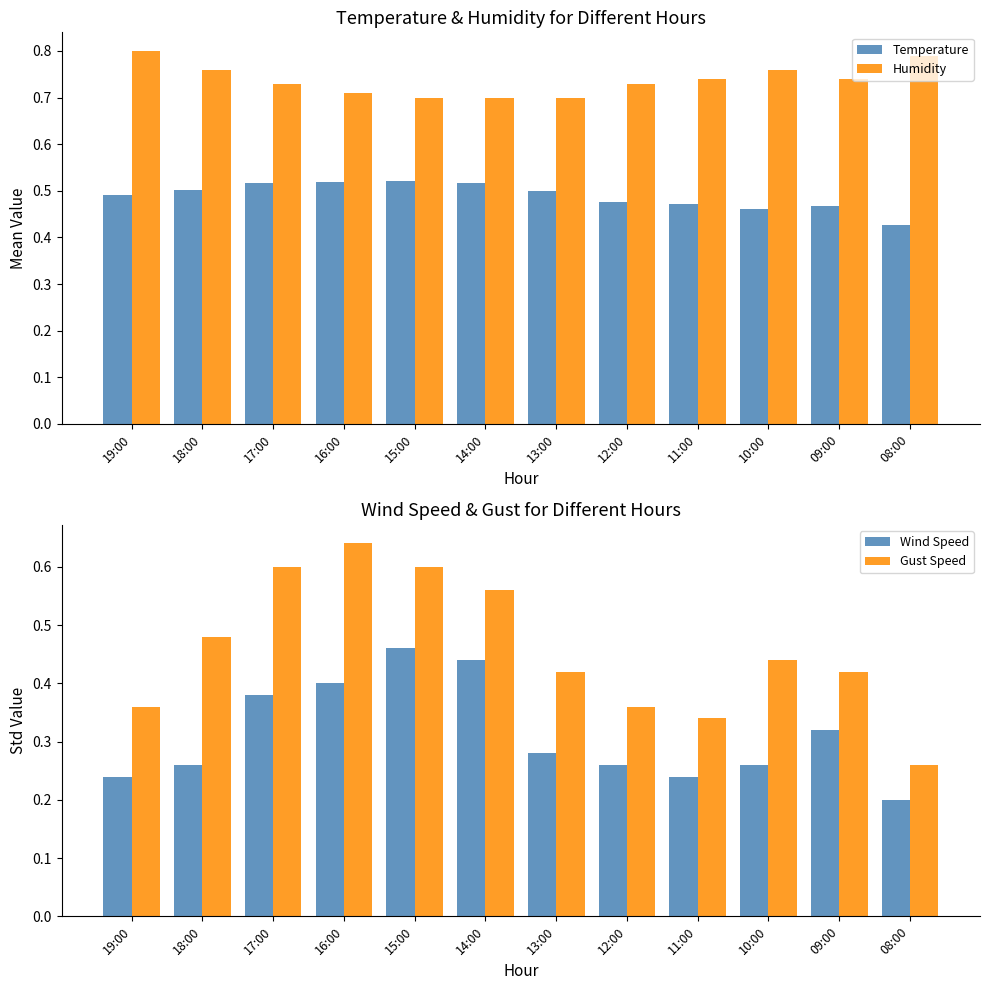

How many bars are there in total?

48